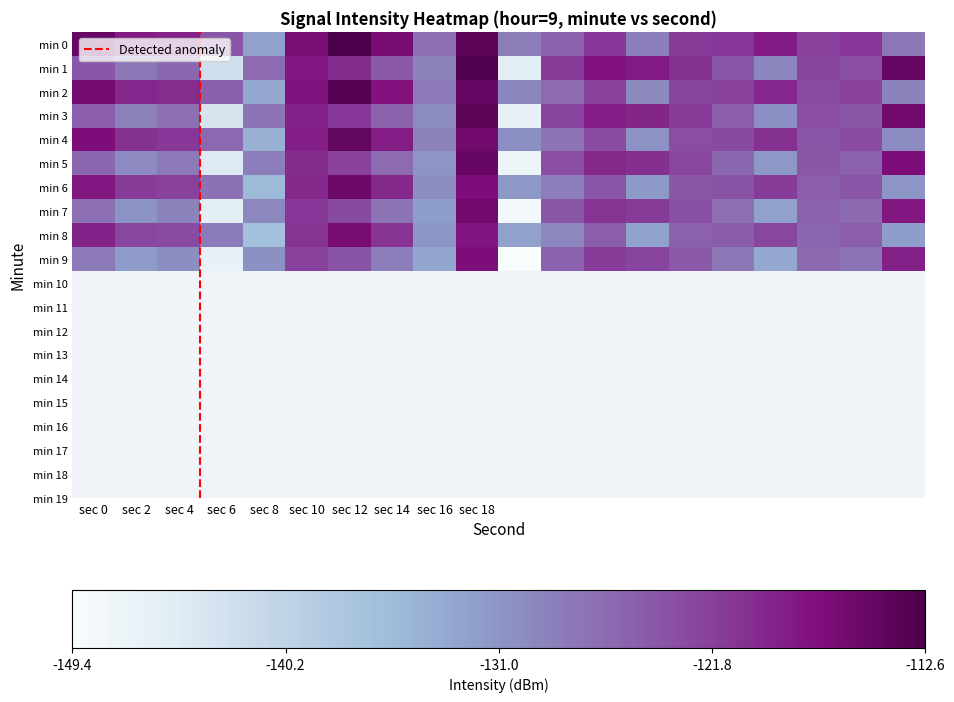

At which category is the sum across all series the highest?

sec 18